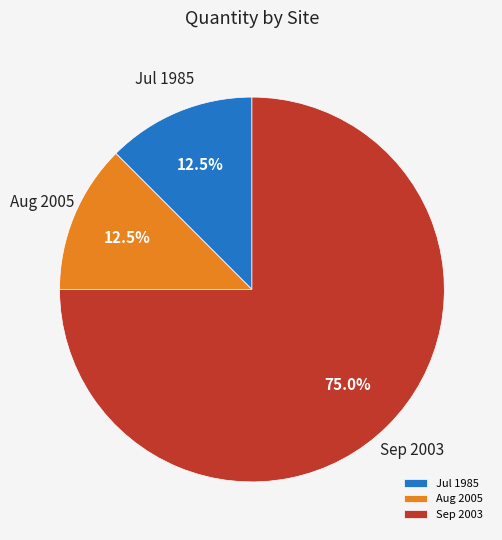

Which category has the biggest portion of the pie?

Sep 2003